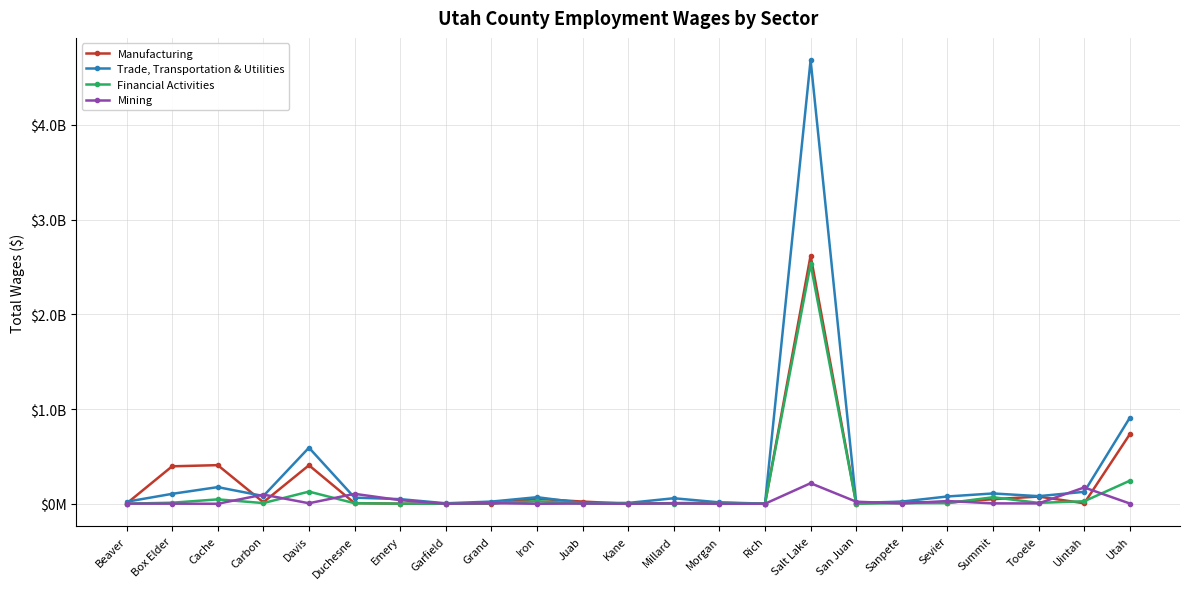

Is it true that Mining equals 50525780 at Emery?

False